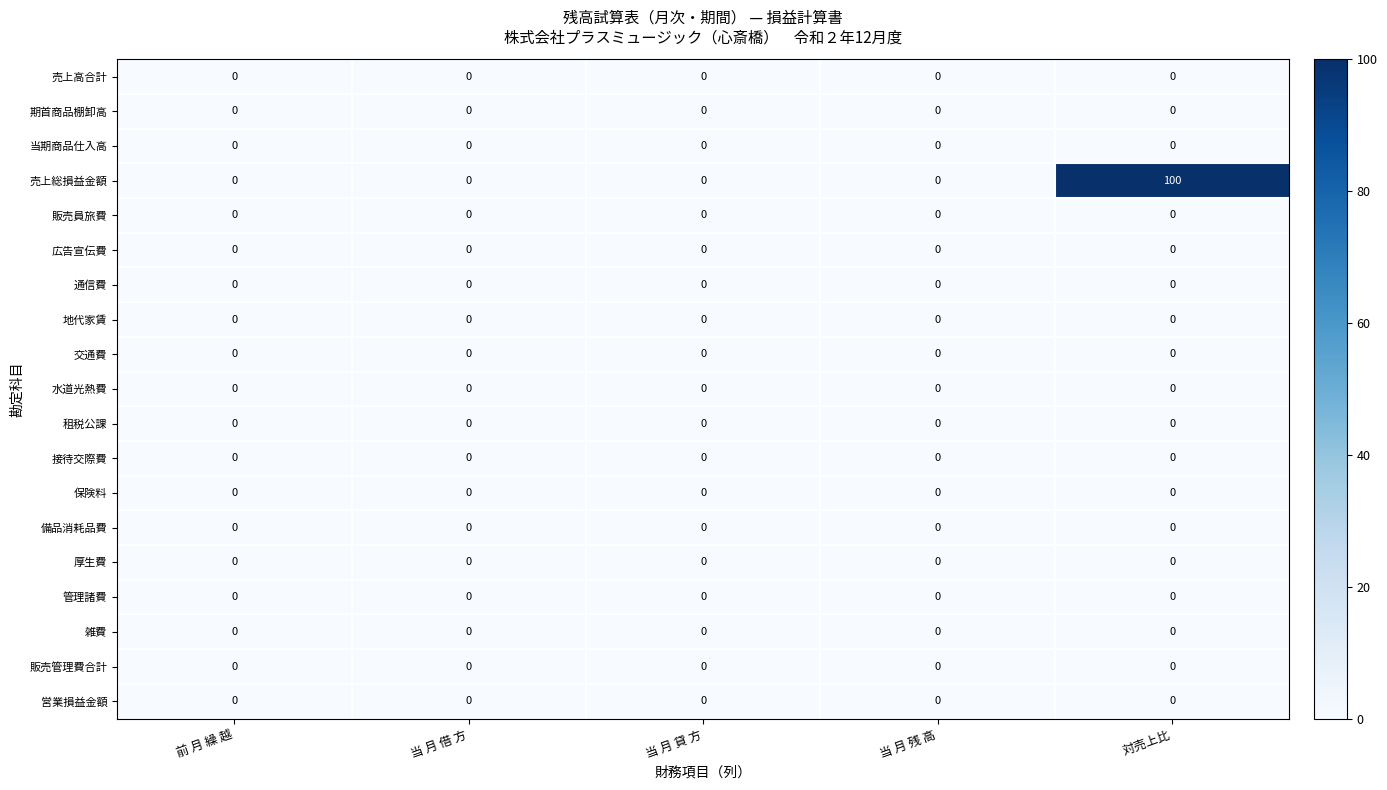

How many distinct data groups are displayed?

19